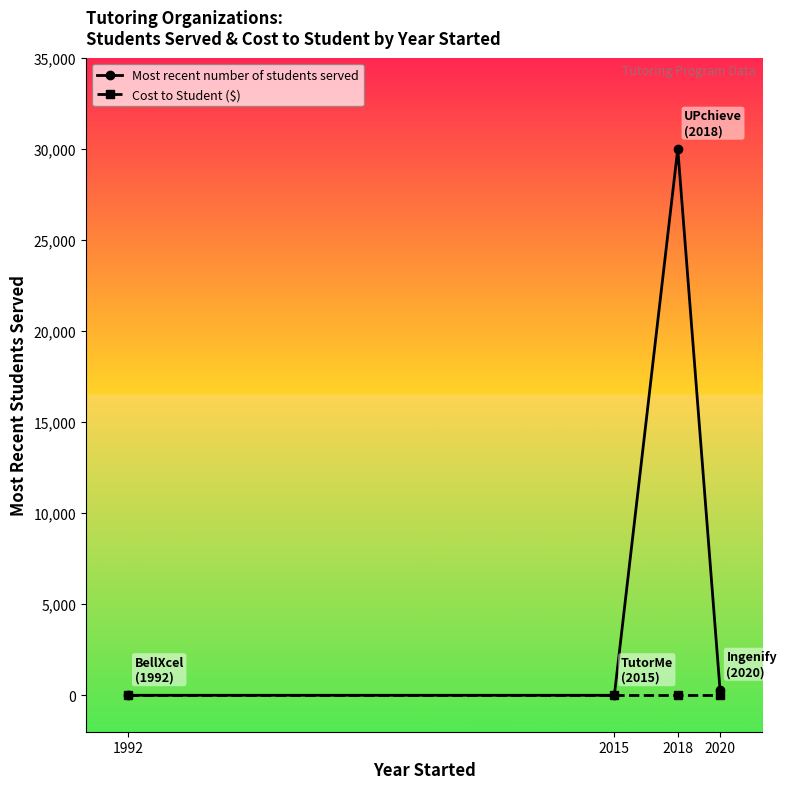

How many interior local peaks does the Most recent number of students served series have?

1